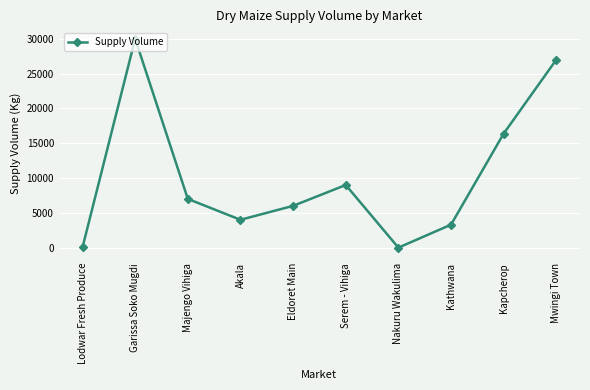

What is the sum of the values at Kapcherop and Garissa Soko Mugdi?

46380